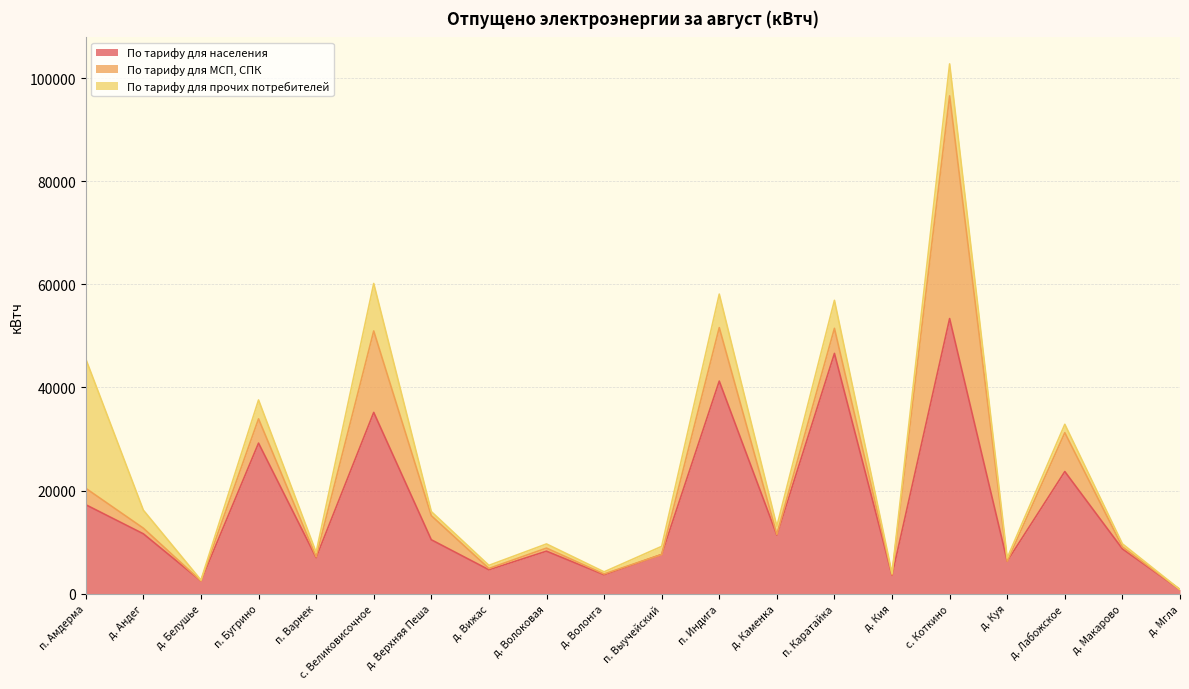

What is the sum of all По тарифу для населения values?

333162